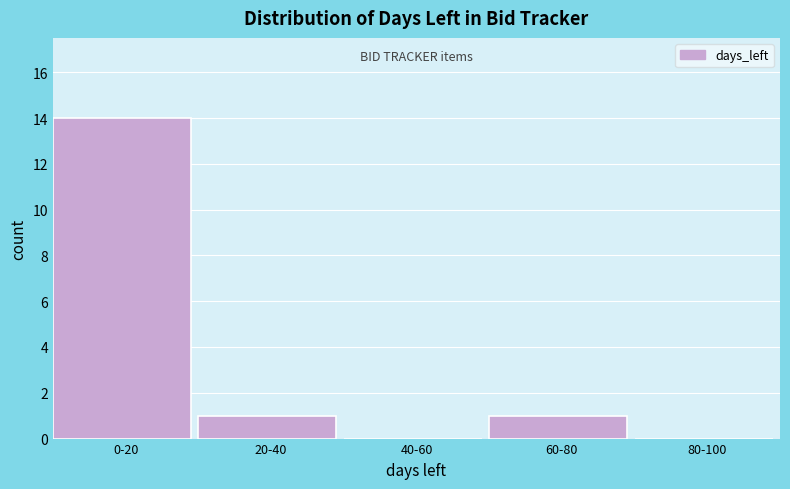

Is it true that the value at 80-100 is -9?

False